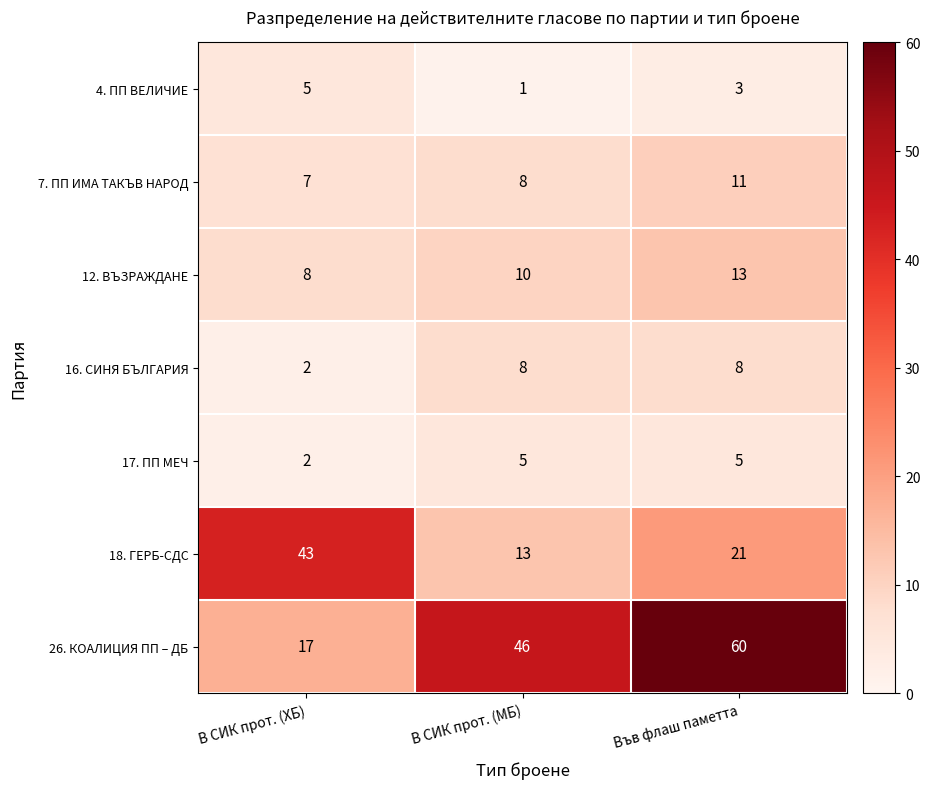

At which category is the sum across all series the highest?

Във флаш паметта